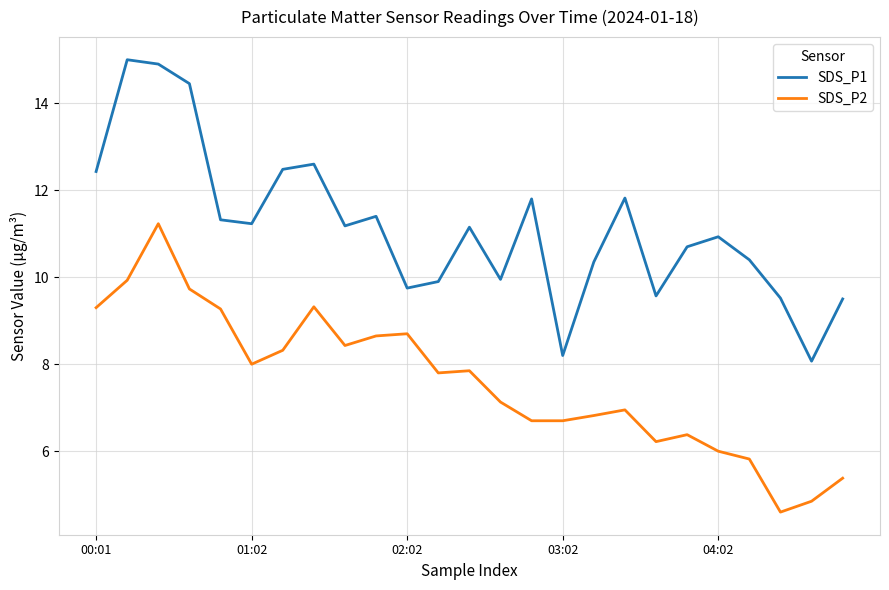

Rank the series by their maximum value, from lowest to highest.

SDS_P2, SDS_P1